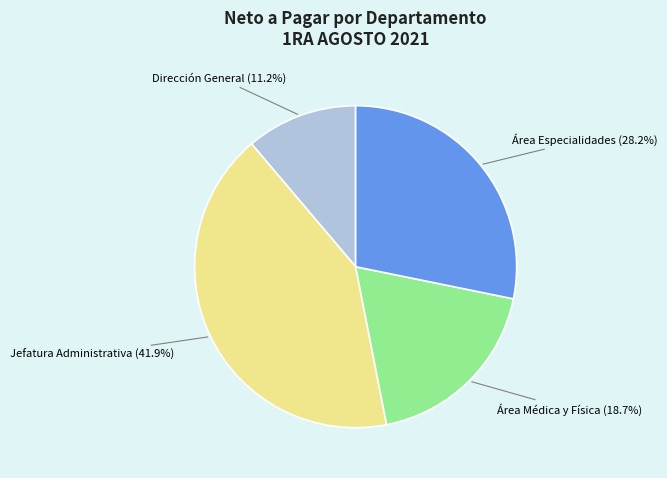

Is there any slice that represents more than half of the pie?

No